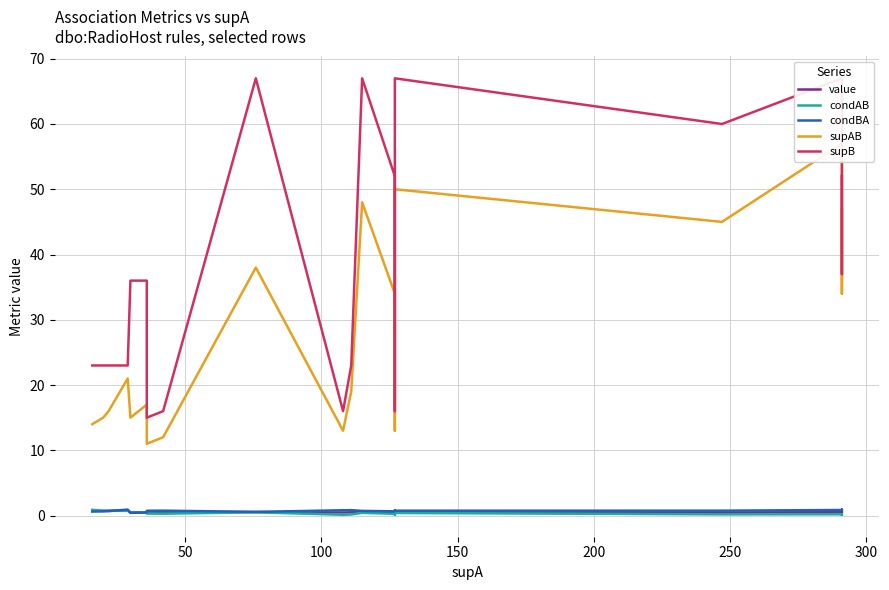

Reading left to right, transcribe all the data shown in this chart.

value: 0.7	0.7	0.7	0.8	0.5	0.5	0.5	0.5	0.5	0.5	0.5	0.6	0.5	0.5	0.6	0.5	0.5	0.5	0.5
condAB: 0.9	0.8	0.7	0.7	0.5	0.5	0.3	0.3	0.5	0.1	0.2	0.4	0.3	0.1	0.4	0.2	0.2	0.1	0.2
condBA: 0.6	0.7	0.7	0.9	0.4	0.5	0.7	0.8	0.6	0.8	0.8	0.7	0.7	0.8	0.7	0.8	0.9	0.9	0.9
supAB: 14.0	15.0	16.0	21.0	15.0	17.0	11.0	12.0	38.0	13.0	19.0	48.0	34.0	13.0	50.0	45.0	57.0	34.0	47.0
supB: 23.0	23.0	23.0	23.0	36.0	36.0	15.0	16.0	67.0	16.0	23.0	67.0	52.0	16.0	67.0	60.0	67.0	37.0	52.0